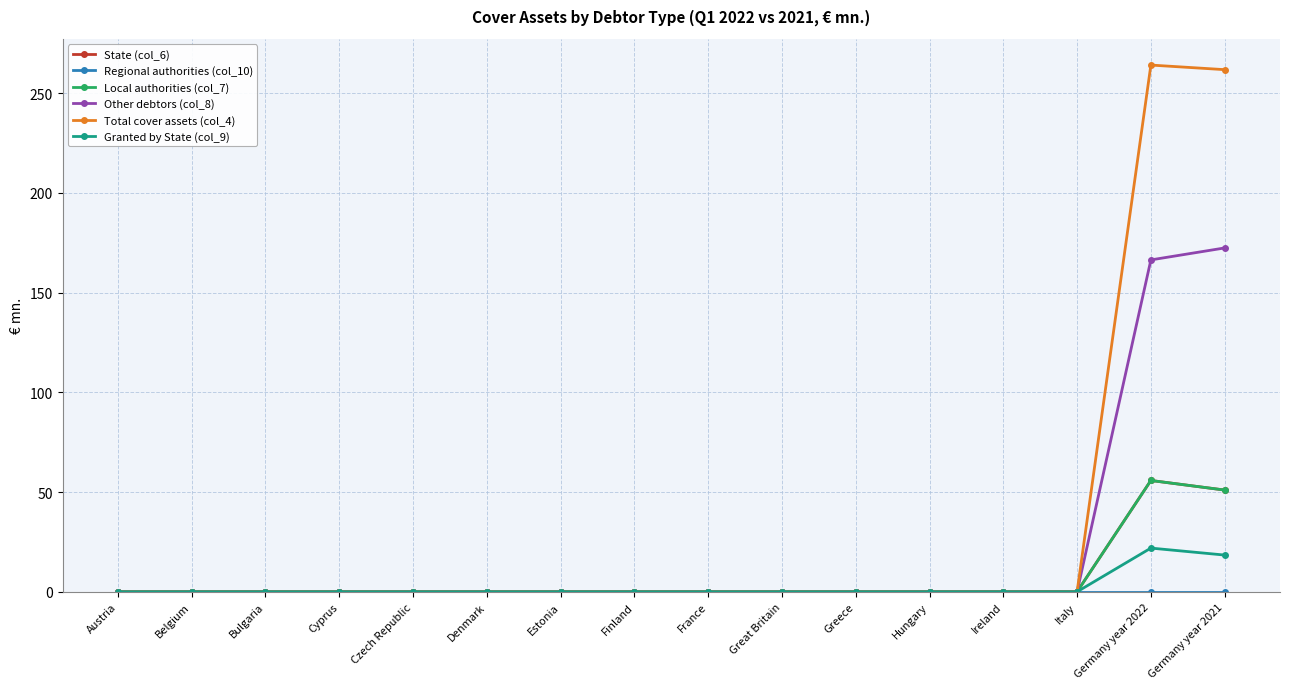

The Granted by State (col_9) series shows 10.2 at Italy. True or false?

False